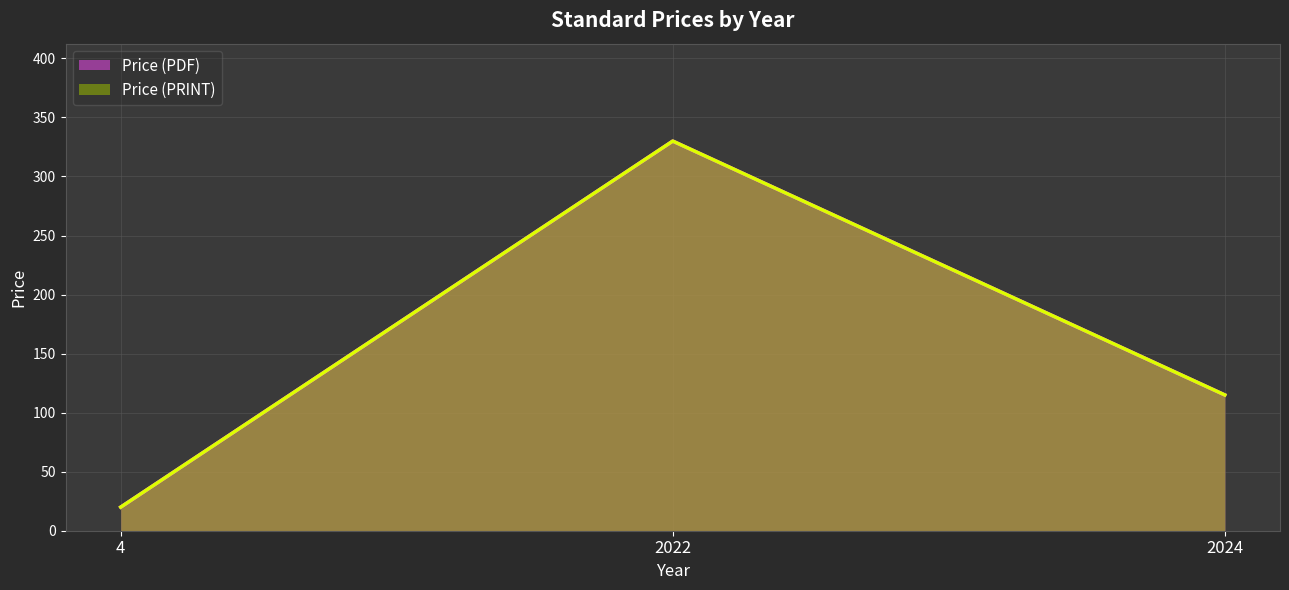

How many lines are shown in the chart?

2